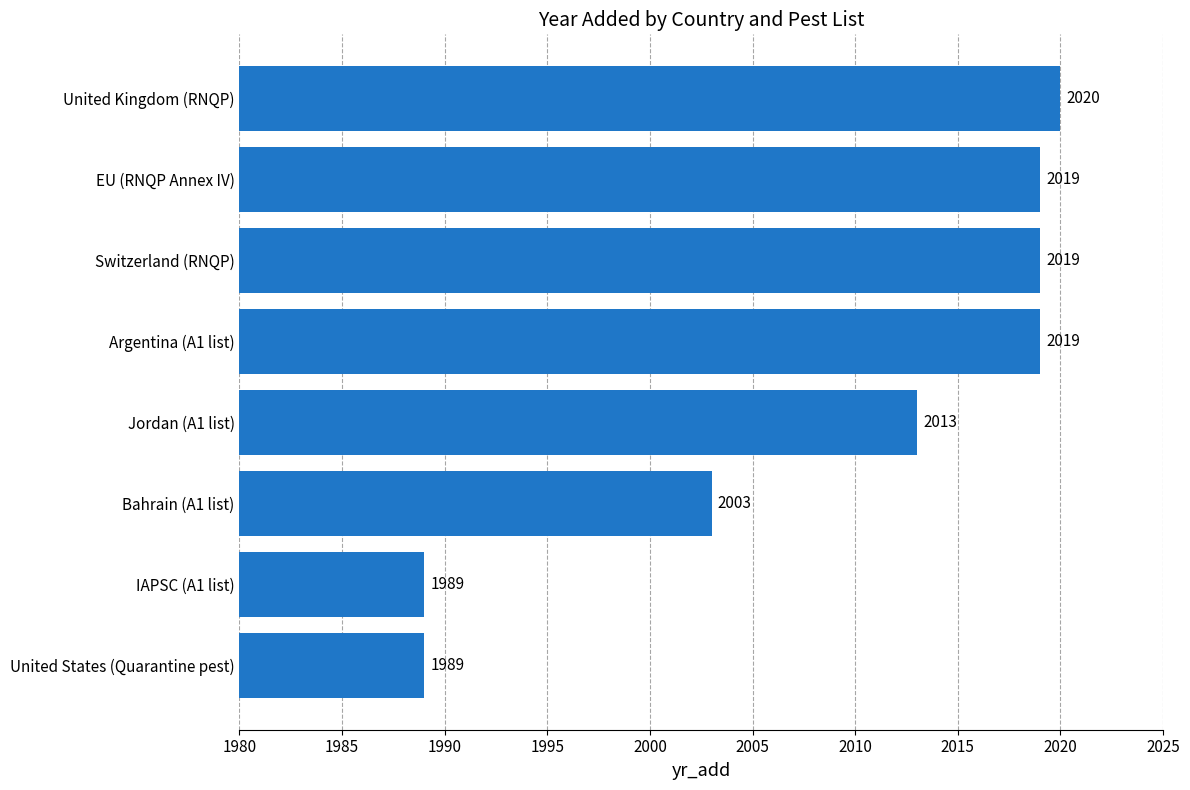

Which label corresponds to the largest value in the chart?

United Kingdom (RNQP)